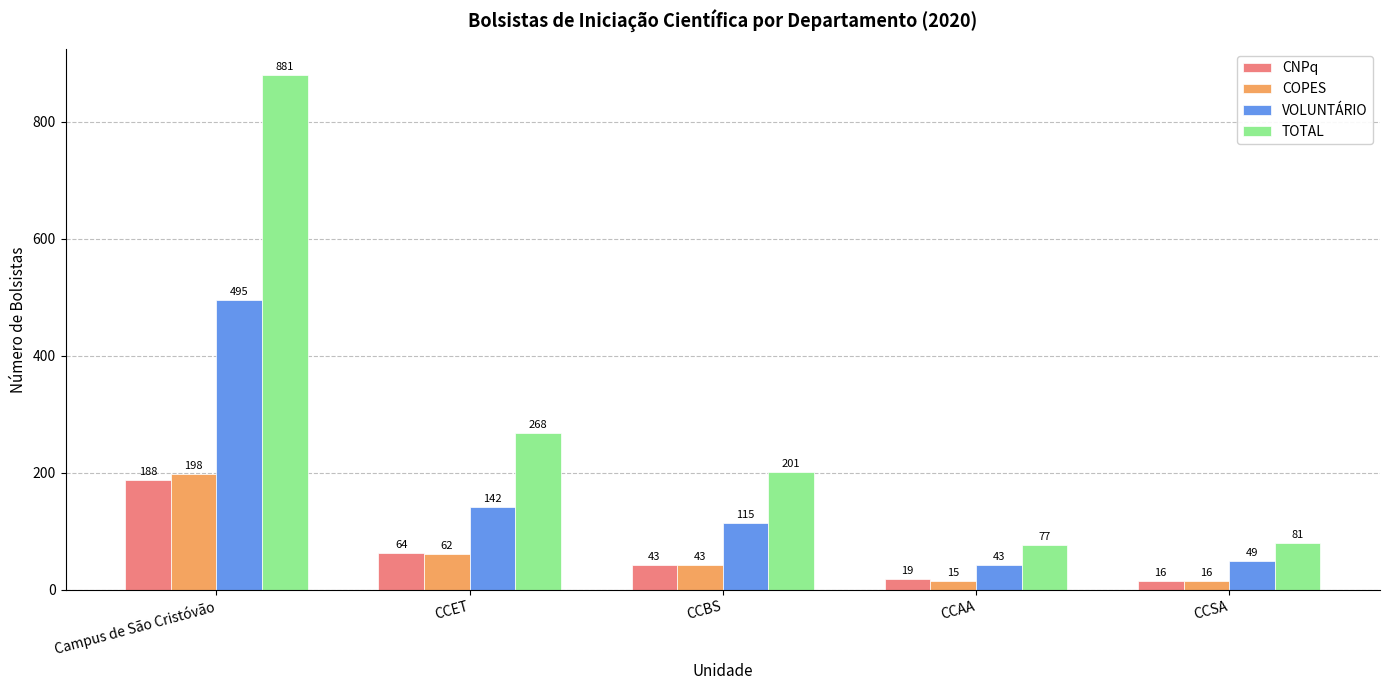

How many data points does each series have?

5